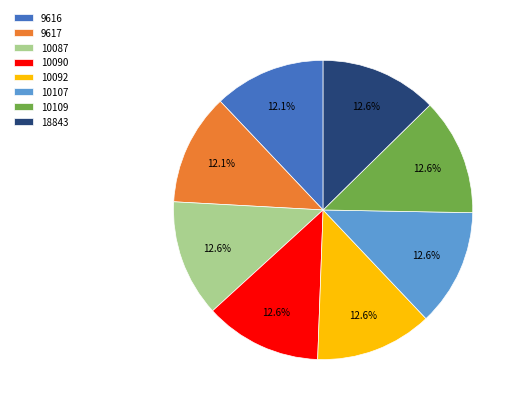

What is the total percentage of 10090 and 18843?

25.3%